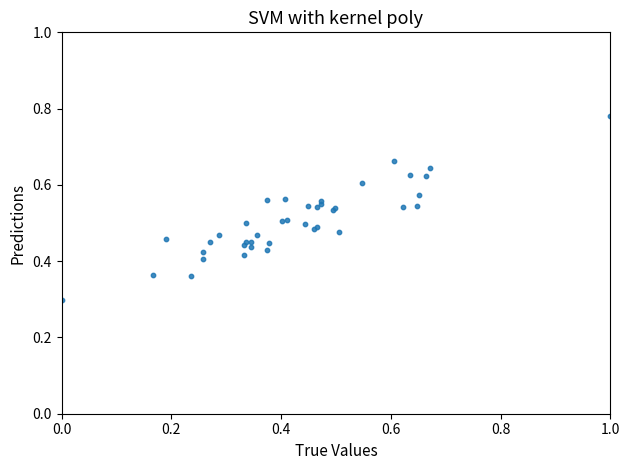

What Y value in the scatter plot is closest to 0?

0.3